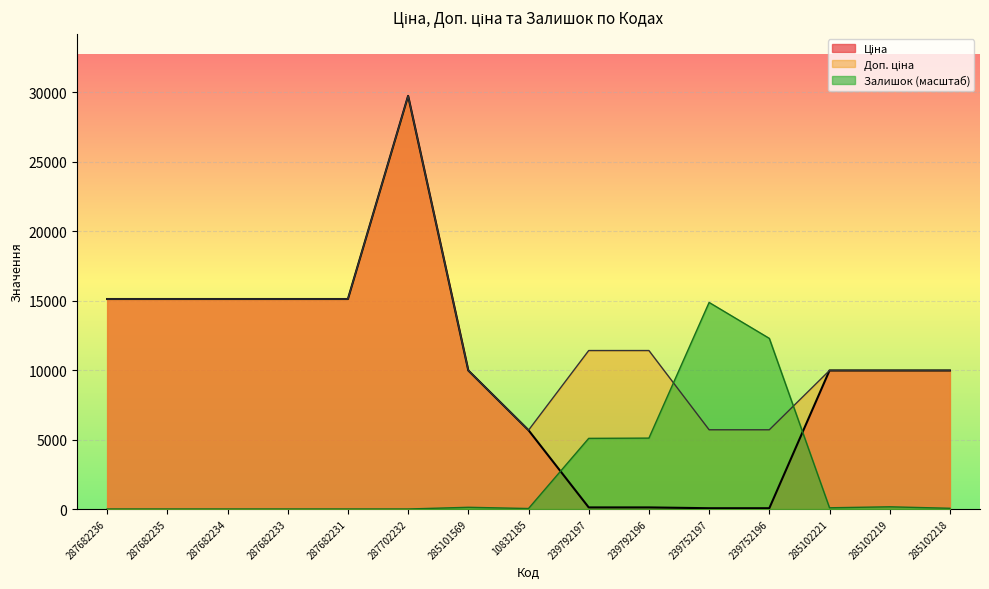

The Доп. ціна series shows 9585.8 at 10832185. True or false?

False